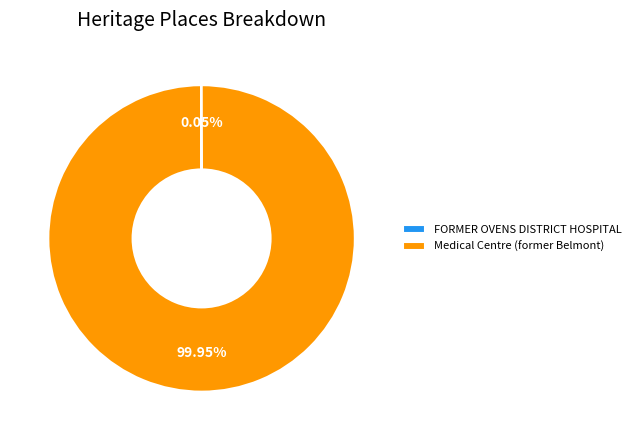

Which slice represents more than half of the pie?

Medical Centre (former Belmont)